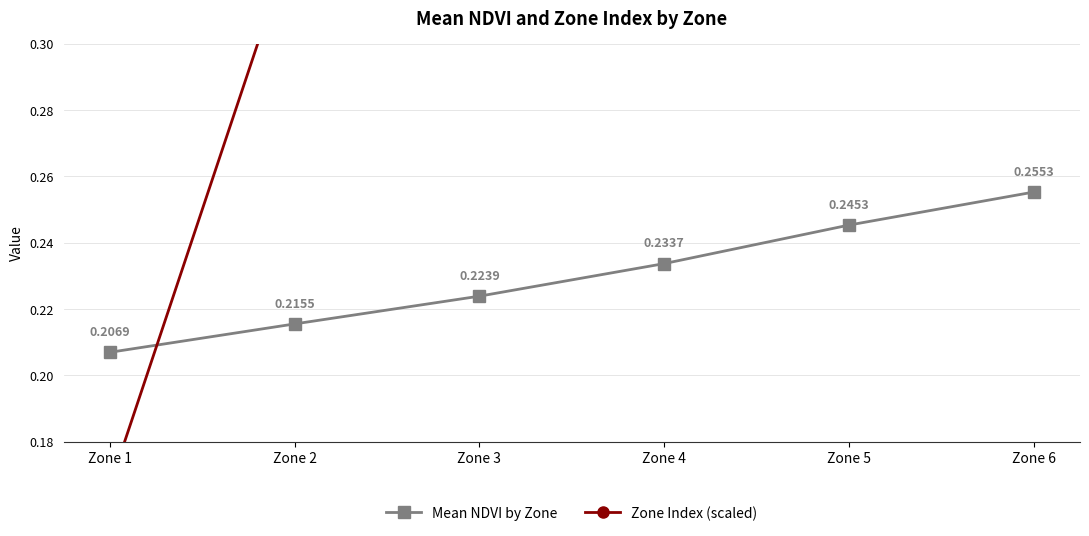

Which series has the widest spread of values?

Zone Index (scaled)